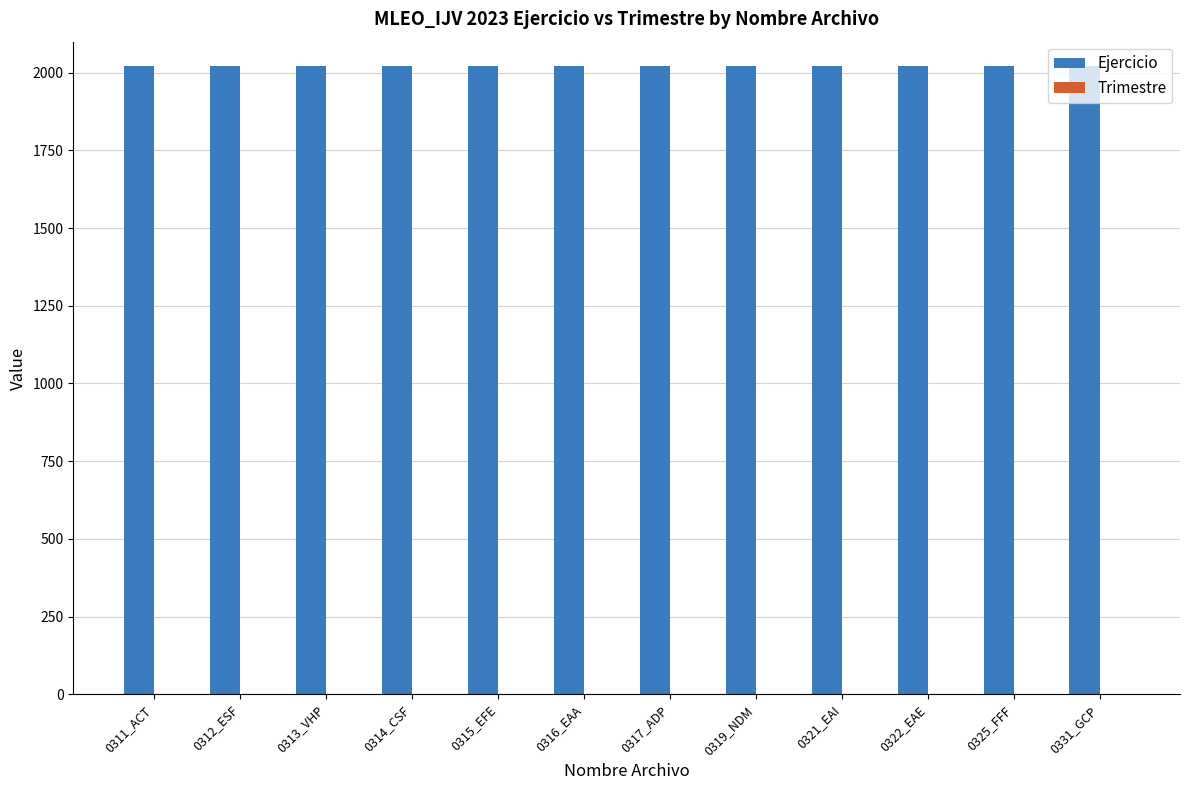

The Ejercicio series shows 2642 at 0322_EAE. True or false?

False